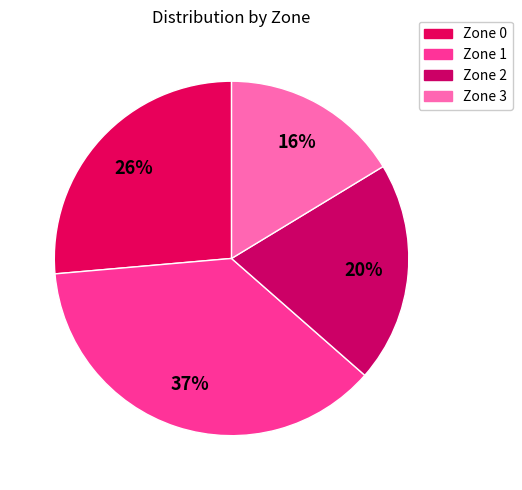

Rank the categories by value from lowest to highest.

Zone 3, Zone 2, Zone 0, Zone 1